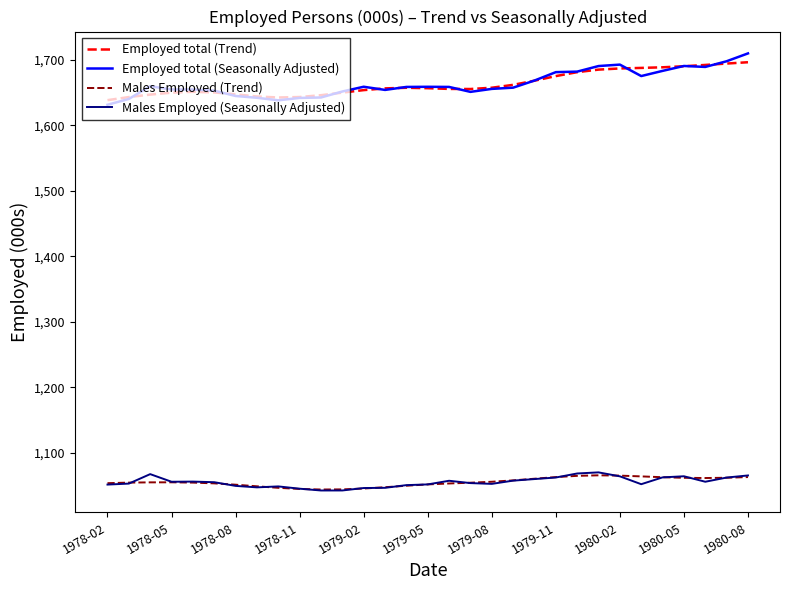

Which series has the widest spread of values?

Employed total (Seasonally Adjusted)